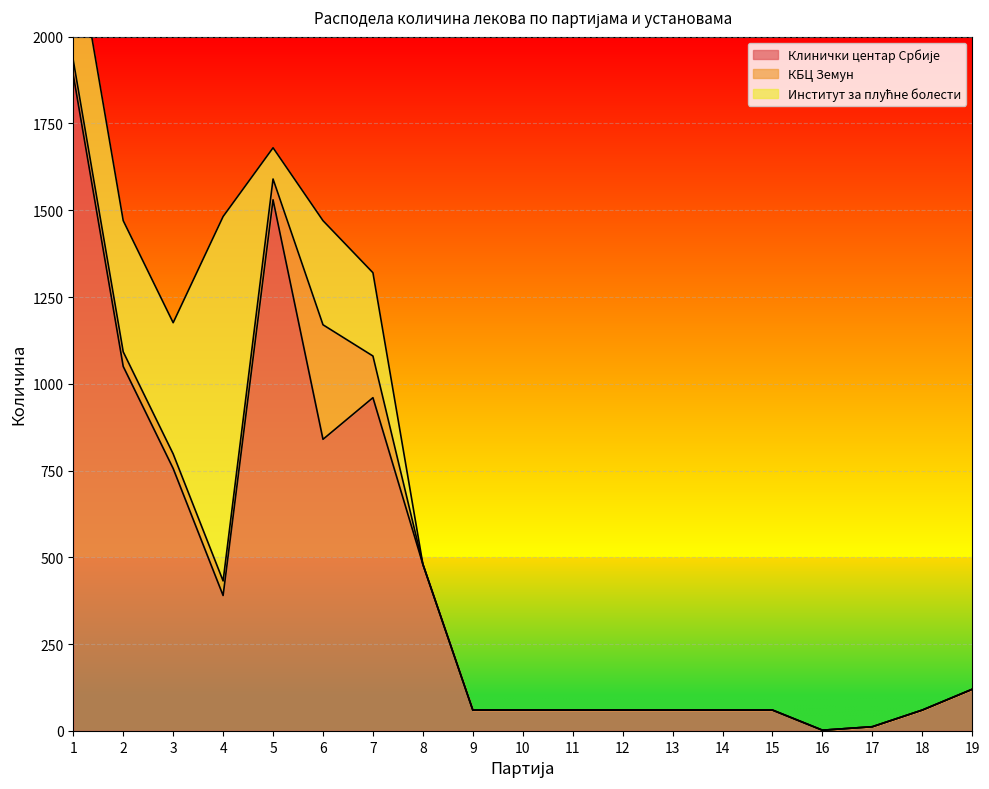

How many positive values does the Институт за плућне болести series have?

7